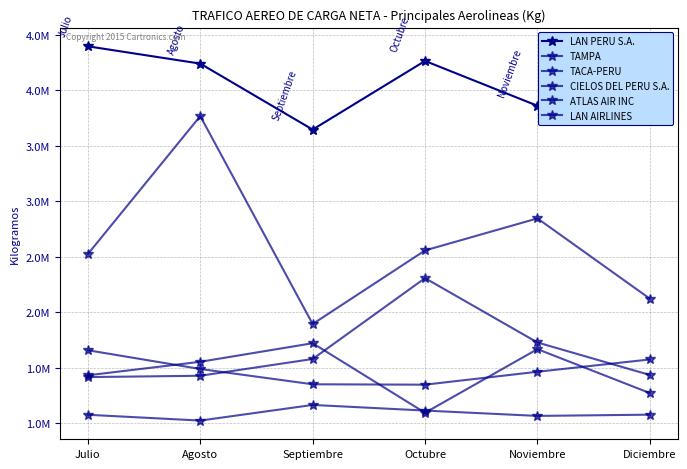

At which category does LAN PERU S.A. reach its first local valley?

Septiembre